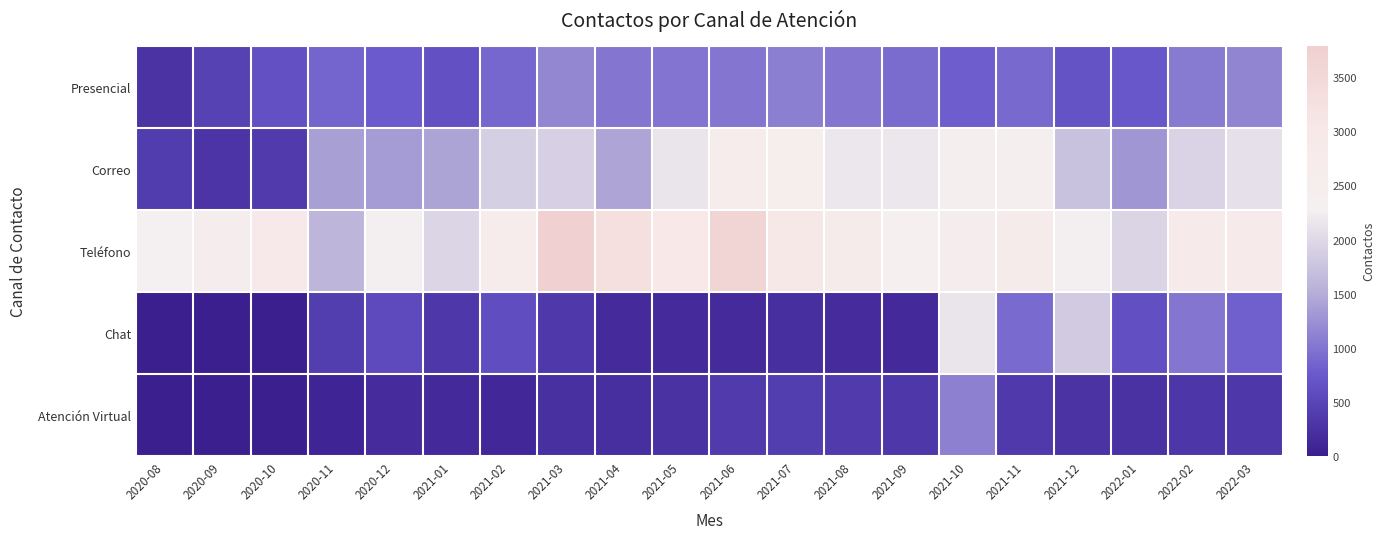

Reading left to right, extract all data points from this chart.

Presencial: 2020-08=281	2020-09=474	2020-10=659	2020-11=859	2020-12=764	2021-01=655	2021-02=888	2021-03=1157	2021-04=1022	2021-05=1004	2021-06=1014	2021-07=1090	2021-08=1011	2021-09=919	2021-10=795	2021-11=897	2021-12=679	2022-01=730	2022-02=1051	2022-03=1154
Correo: 2020-08=396	2020-09=295	2020-10=361	2020-11=1375	2020-12=1348	2021-01=1419	2021-02=1889	2021-03=1907	2021-04=1430	2021-05=2138	2021-06=2567	2021-07=2531	2021-08=2170	2021-09=2171	2021-10=2384	2021-11=2379	2021-12=1736	2022-01=1299	2022-02=1929	2022-03=2101
Teléfono: 2020-08=2273	2020-09=2512	2020-10=2857	2020-11=1589	2020-12=2259	2021-01=1966	2021-02=2640	2021-03=3793	2021-04=3309	2021-05=3035	2021-06=3659	2021-07=3014	2021-08=2716	2021-09=2331	2021-10=2470	2021-11=2660	2021-12=2258	2022-01=1948	2022-02=2809	2022-03=2841
Chat: 2020-08=0	2020-09=0	2020-10=0	2020-11=408	2020-12=571	2021-01=324	2021-02=609	2021-03=333	2021-04=158	2021-05=159	2021-06=158	2021-07=211	2021-08=169	2021-09=141	2021-10=2144	2021-11=917	2021-12=1831	2022-01=648	2022-02=1009	2022-03=828
Atención Virtual: 2020-08=0	2020-09=0	2020-10=0	2020-11=78	2020-12=176	2021-01=135	2021-02=111	2021-03=235	2021-04=218	2021-05=266	2021-06=363	2021-07=407	2021-08=367	2021-09=314	2021-10=1108	2021-11=355	2021-12=268	2022-01=259	2022-02=302	2022-03=319